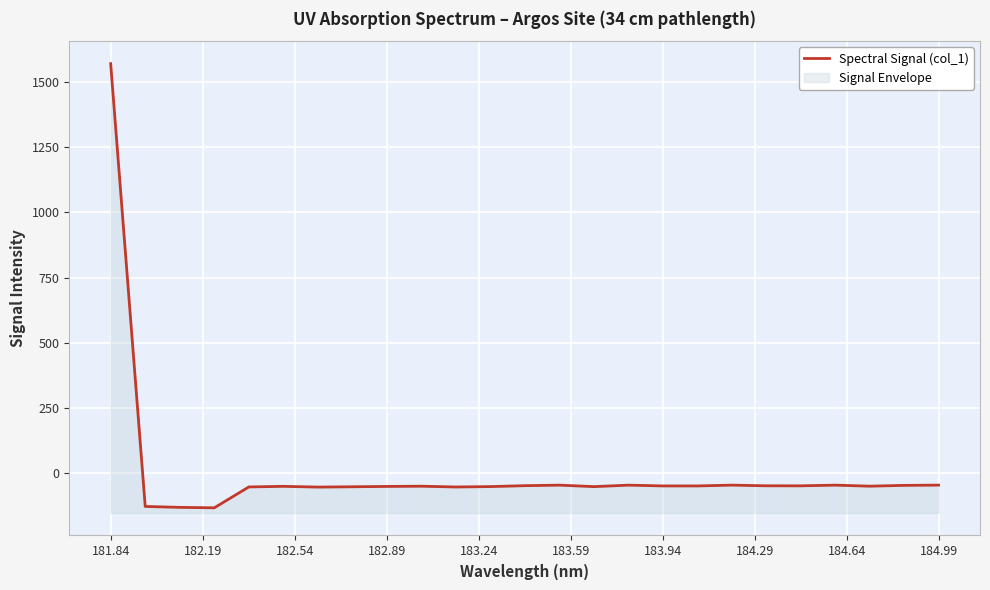

What is the minimum value shown in the chart?

-133.5